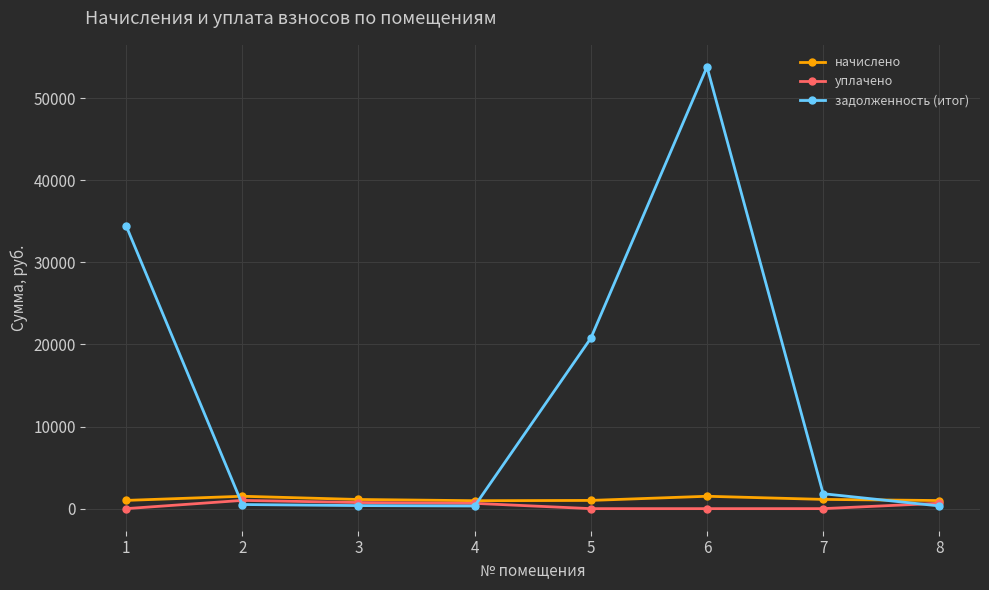

True or false: уплачено has more than 0 points higher than both neighbors.

True